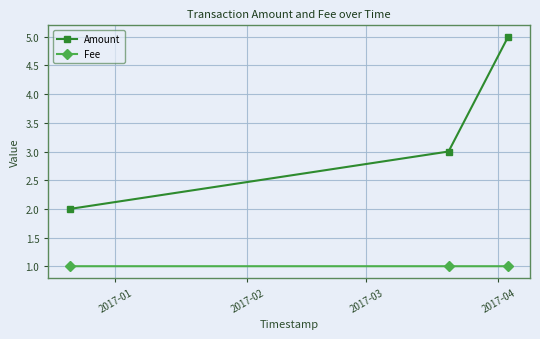

Rank the series by their average value, from lowest to highest.

Fee, Amount